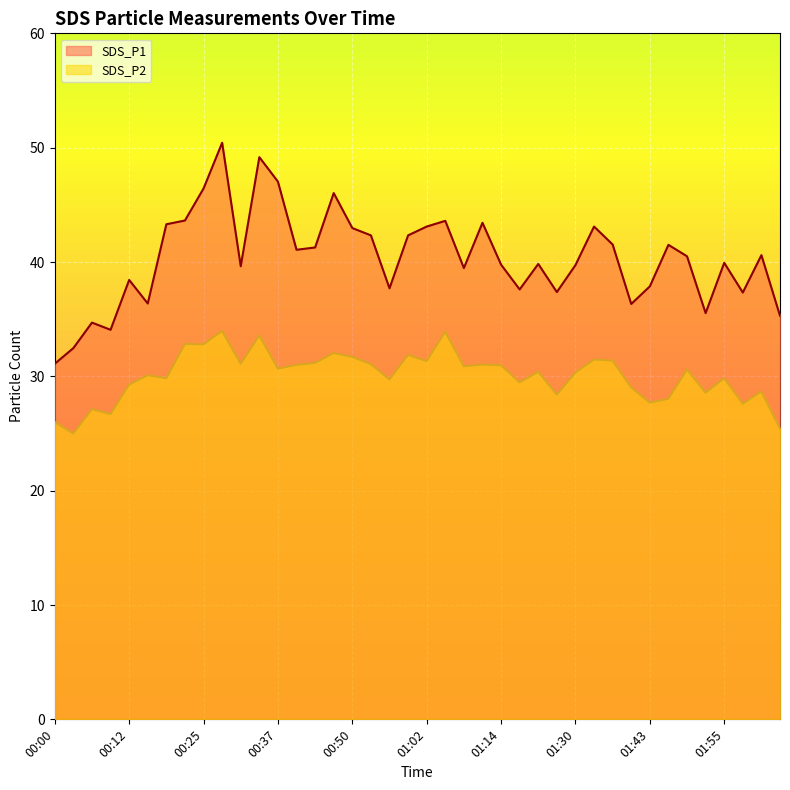

Rank the series by their average value, from lowest to highest.

SDS_P2, SDS_P1